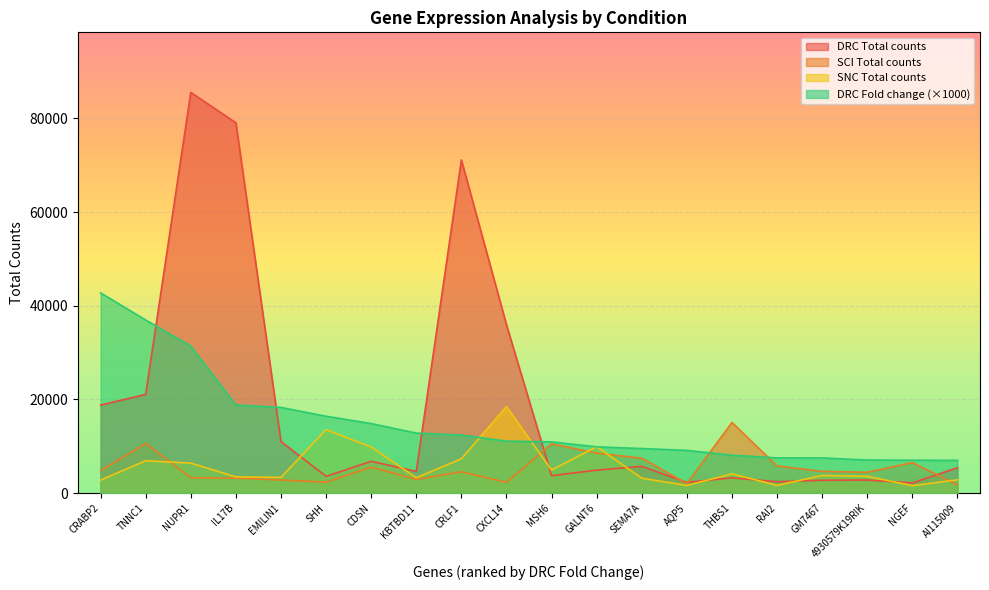

Reading right to left, extract all data points from this chart.

DRC Total counts: AI115009=5409.0	NGEF=2160.1	4930579K19RIK=2782.0	GM7467=2735.8	RAI2=2417.5	THBS1=3249.1	AQP5=2286.0	SEMA7A=5686.7	GALNT6=4901.5	MSH6=3704.0	CXCL14=35940.8	CRLF1=71157.6	KBTBD11=4629.3	CDSN=6784.3	SHH=3568.5	EMILIN1=11002.9	IL17B=79083.5	NUPR1=85568.3	TNNC1=21072.9	CRABP2=18789.1
DRC Fold change: AI115009=6990.0	NGEF=7010.0	4930579K19RIK=7050.0	GM7467=7500.0	RAI2=7510.0	THBS1=8080.0	AQP5=9110.0	SEMA7A=9510.0	GALNT6=9870.0	MSH6=10930.0	CXCL14=11090.0	CRLF1=12380.0	KBTBD11=12810.0	CDSN=14840.0	SHH=16410.0	EMILIN1=18290.0	IL17B=18800.0	NUPR1=31380.0	TNNC1=36960.0	CRABP2=42760.0
SCI Total counts: AI115009=1741.0	NGEF=6515.8	4930579K19RIK=4432.4	GM7467=4633.1	RAI2=5788.7	THBS1=15066.6	AQP5=2030.7	SEMA7A=7447.9	GALNT6=8529.1	MSH6=10494.9	CXCL14=2305.0	CRLF1=4542.0	KBTBD11=2916.7	CDSN=5527.6	SHH=2327.0	EMILIN1=2789.7	IL17B=3180.3	NUPR1=3264.8	TNNC1=10593.7	CRABP2=4802.1
SNC Total counts: AI115009=2830.0	NGEF=1577.8	4930579K19RIK=3571.8	GM7467=3756.3	RAI2=1637.7	THBS1=4108.7	AQP5=1622.7	SEMA7A=3165.8	GALNT6=9895.7	MSH6=4917.5	CXCL14=18470.4	CRLF1=7325.3	KBTBD11=3267.8	CDSN=9827.8	SHH=13546.6	EMILIN1=3346.0	IL17B=3449.2	NUPR1=6401.2	TNNC1=6904.8	CRABP2=2771.9